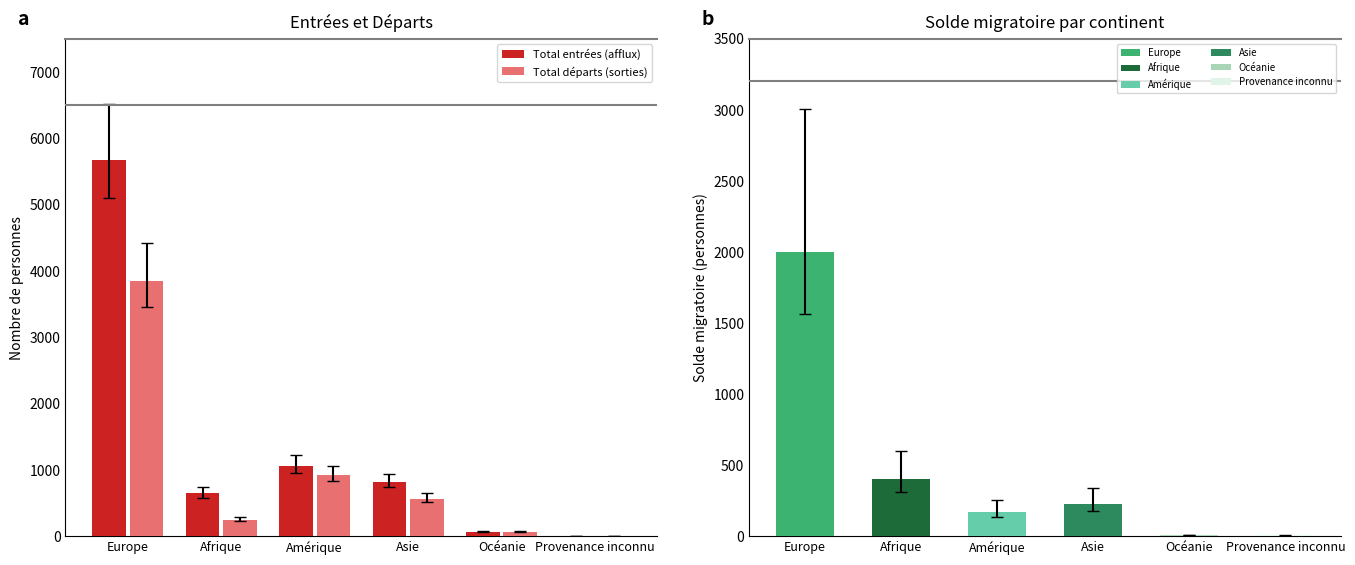

What is the difference between the Total entrées (afflux) values at Provenance inconnu and Amérique?

1058